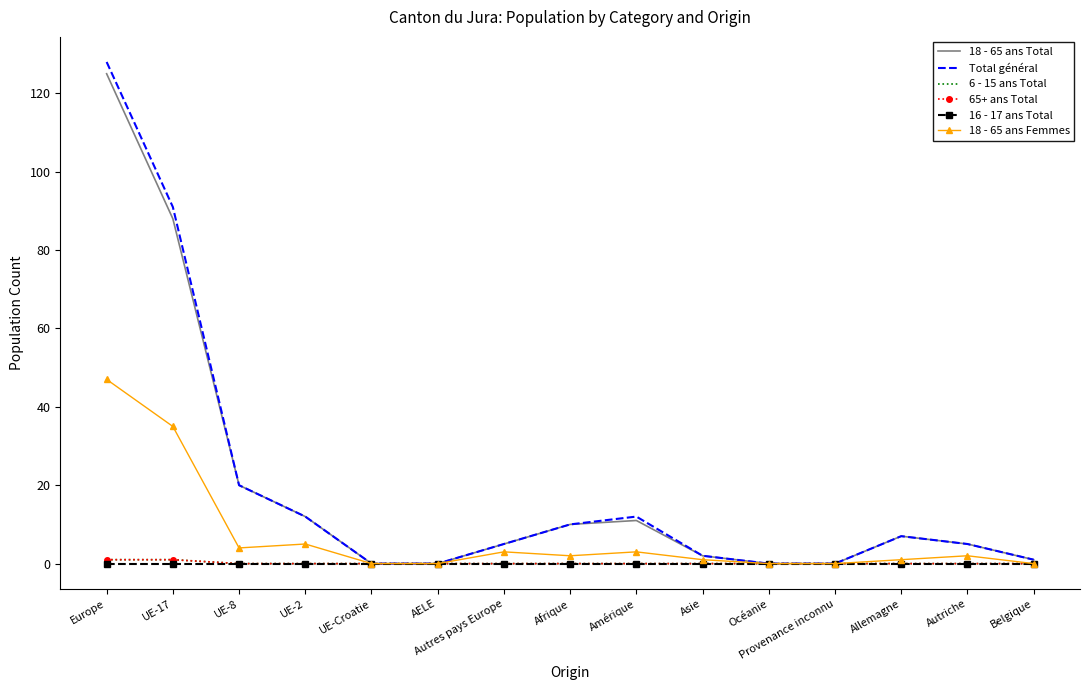

What is the difference between the second highest and minimum values in the 65+ ans Total series?

1